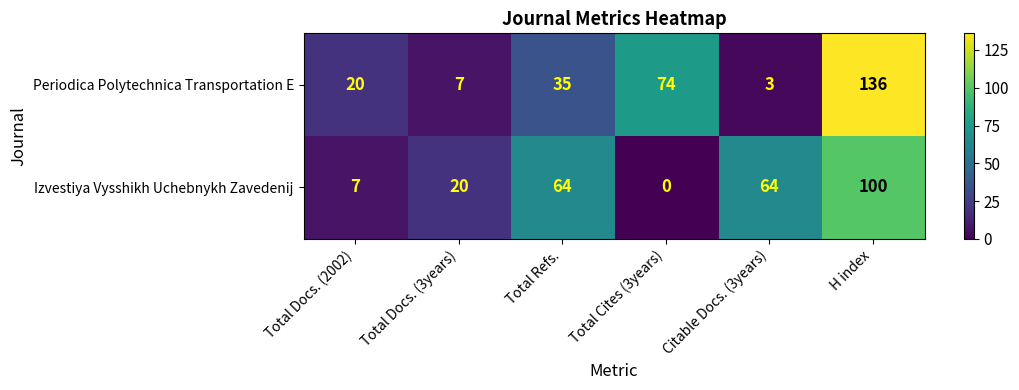

Rank the series at Total Docs. (2002) from lowest to highest value.

Izvestiya Vysshikh Uchebnykh Zavedenij, Periodica Polytechnica Transportation E